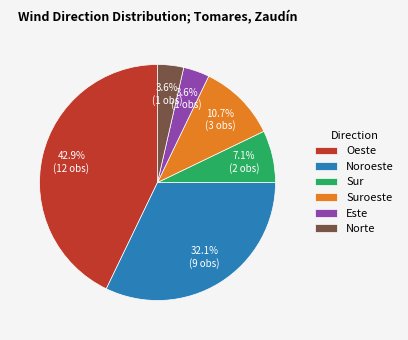

To the nearest percent, what is the combined percentage of Sur and Oeste?

50%